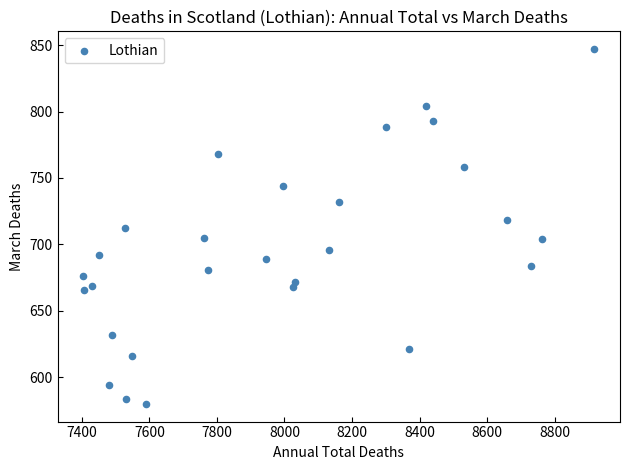

What is the range of Y values (max minus min)?

267